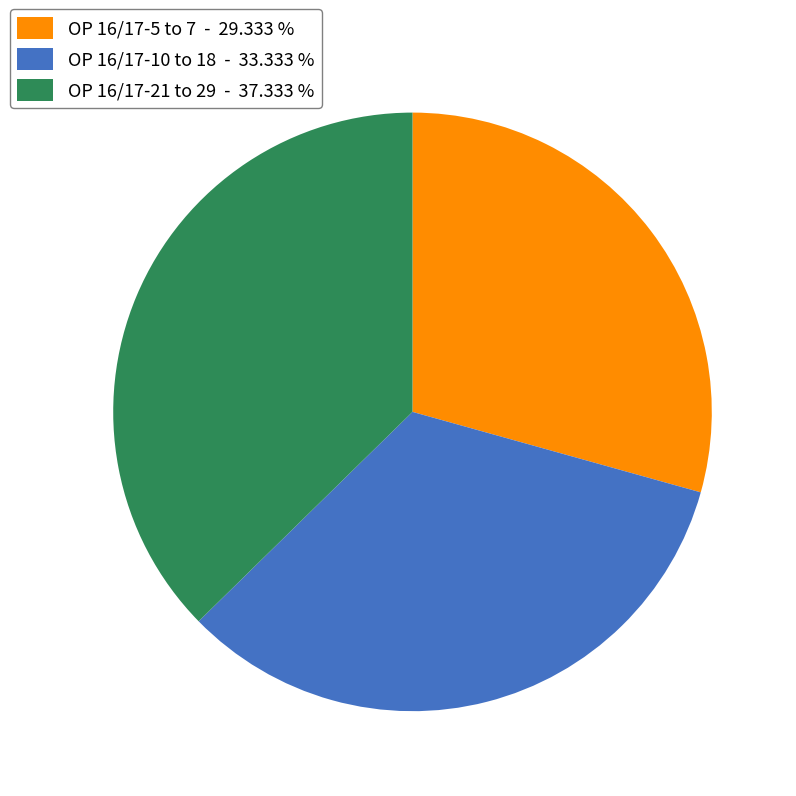

Does OP 16/17-21 to 29 - 37.333 % represent more than half of the total?

No